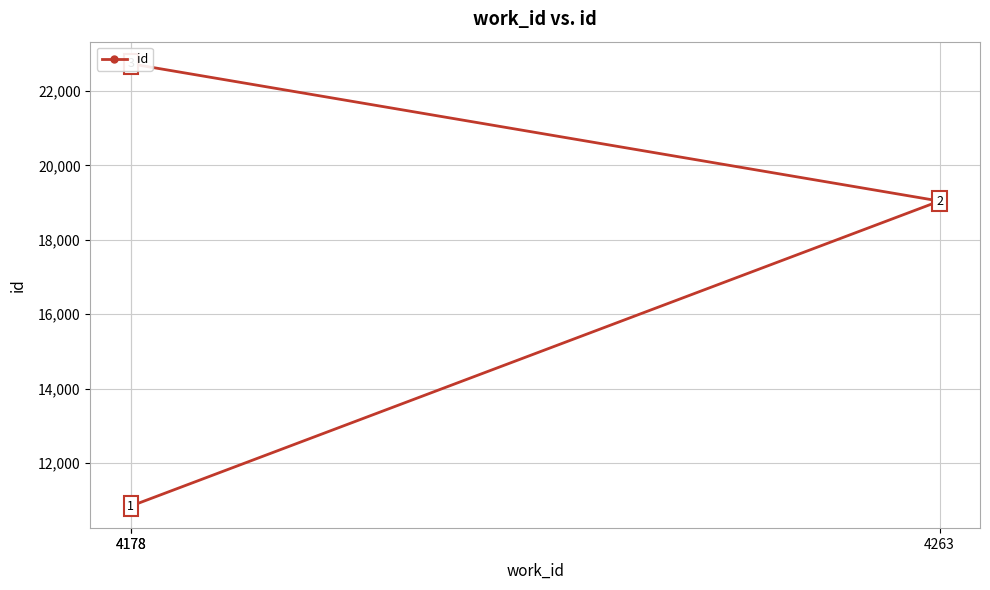

Where does the data first go above 19040?

4178